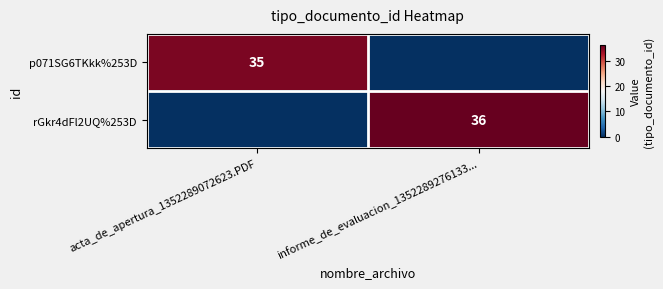

Is the value of p071SG6TKkk%253D at acta_de_apertura_1352289072623.PDF greater than the value of rGkr4dFl2UQ%253D at informe_de_evaluacion_1352289276133...?

No